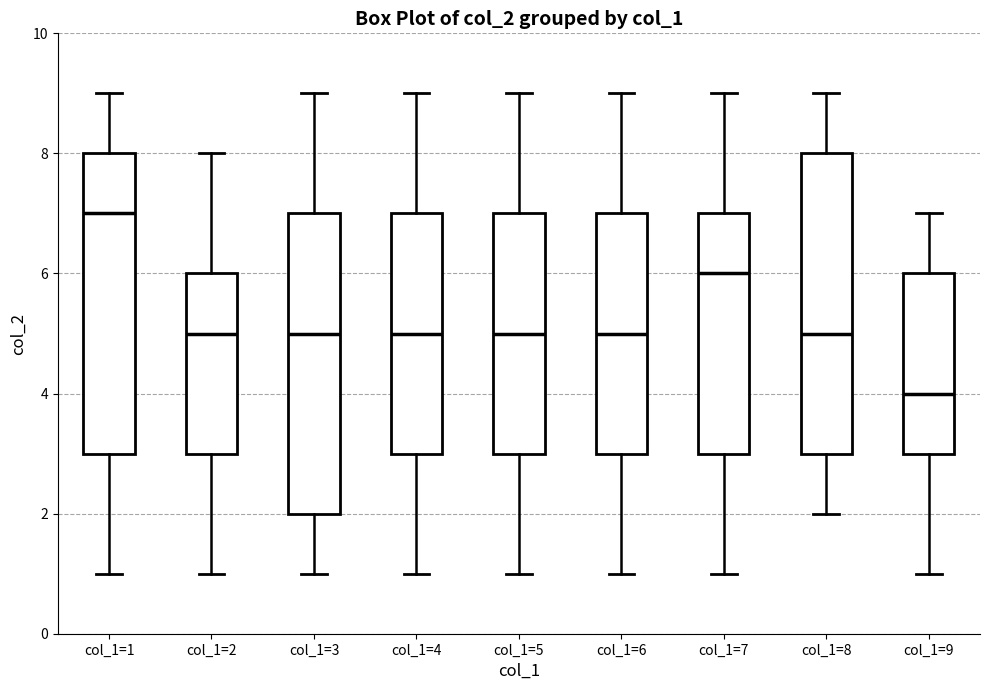

Where is the lower edge of the box for col_1=2 on the y-axis? The values are not printed on the chart, so give them approximately, as read against the axis.

3